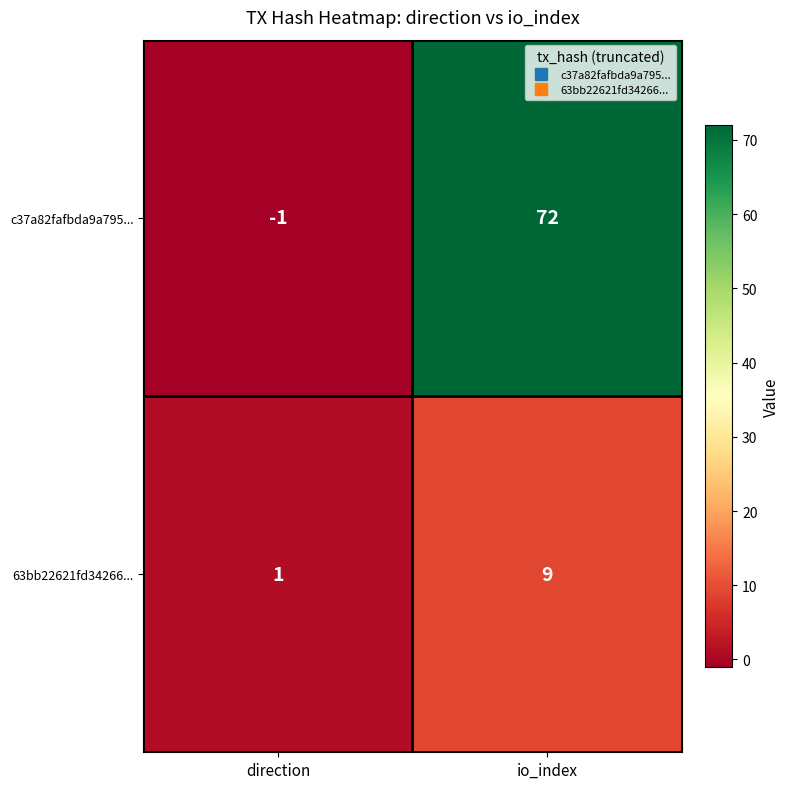

Which series has the widest spread of values?

c37a82fafbda9a795...